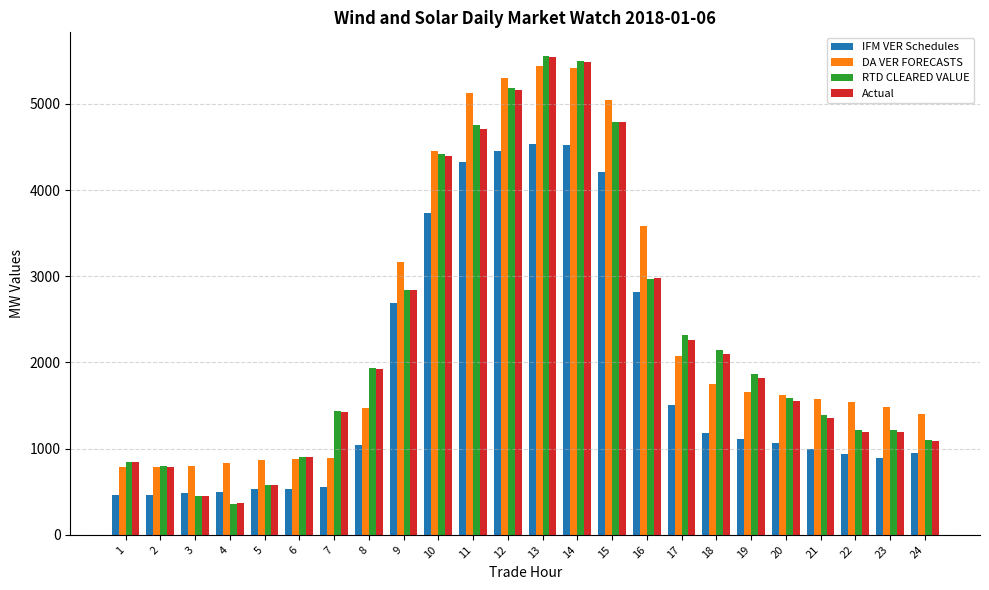

What are all the series names shown in the legend?

IFM VER Schedules, DA VER FORECASTS, RTD CLEARED VALUE, Actual